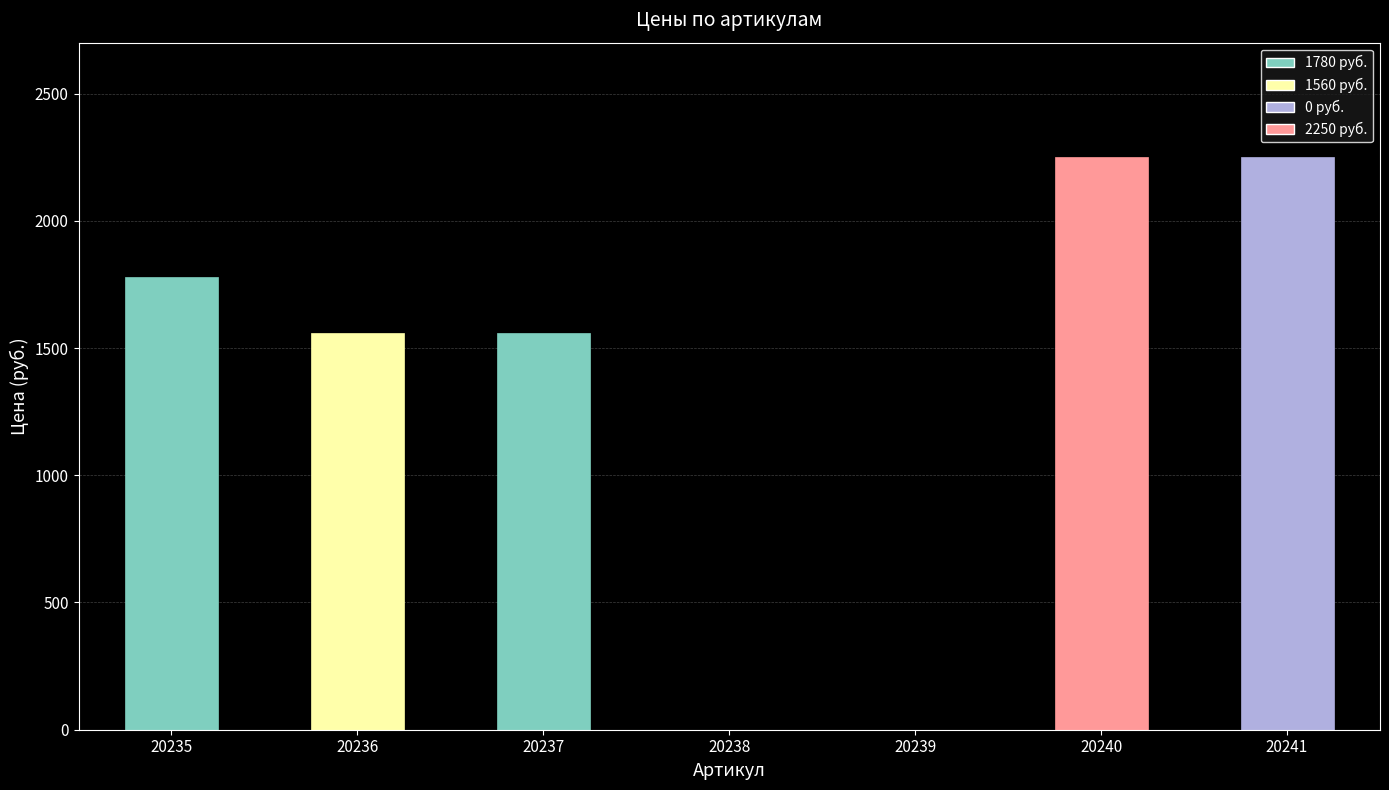

Reading right to left, list all the values displayed in this chart.

2250	2250	0	0	1560	1560	1780